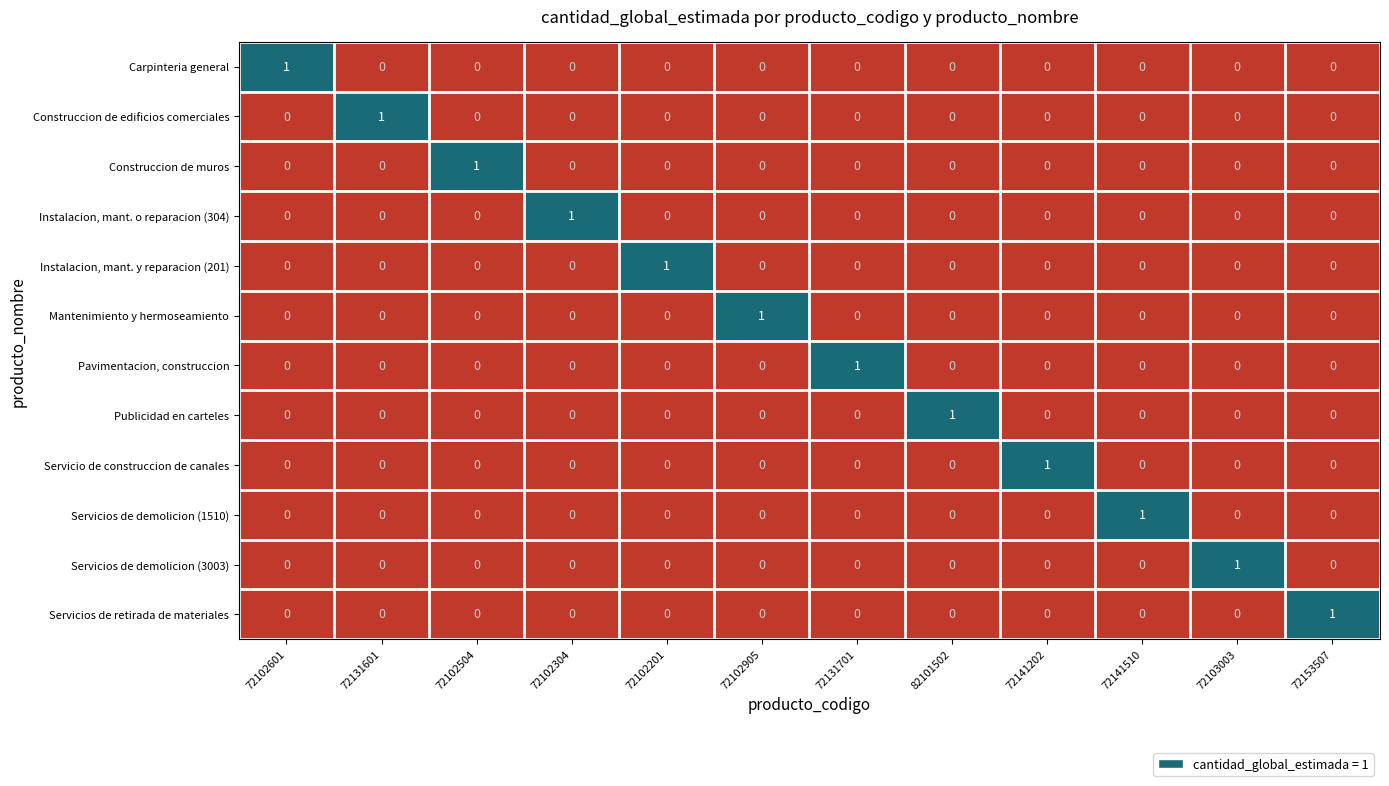

At how many categories does at least one series exceed 0?

12